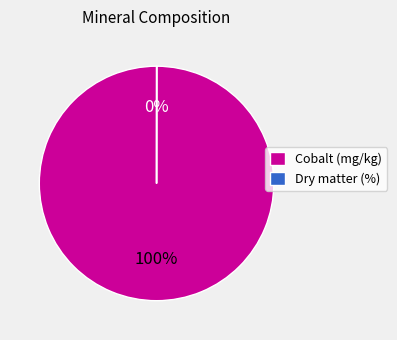

To the nearest percent, what is the difference between the largest and smallest slice percentages?

100%